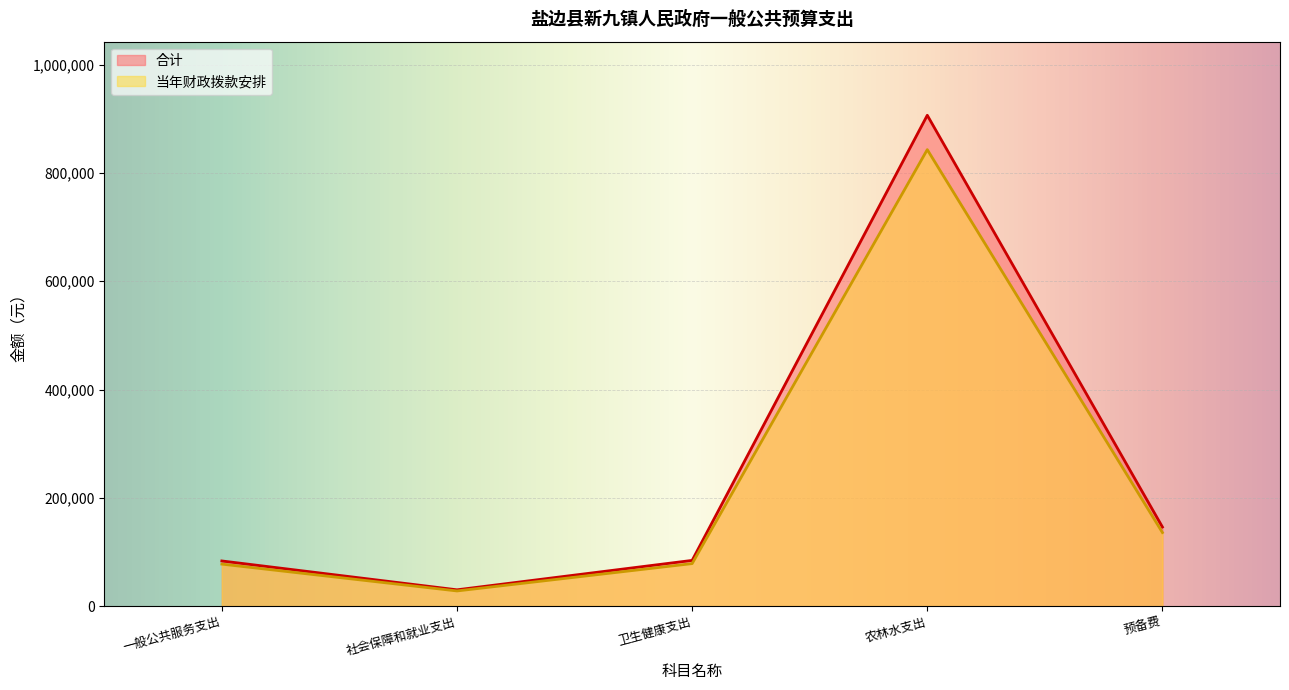

What is the maximum value shown in the chart?

906600.0